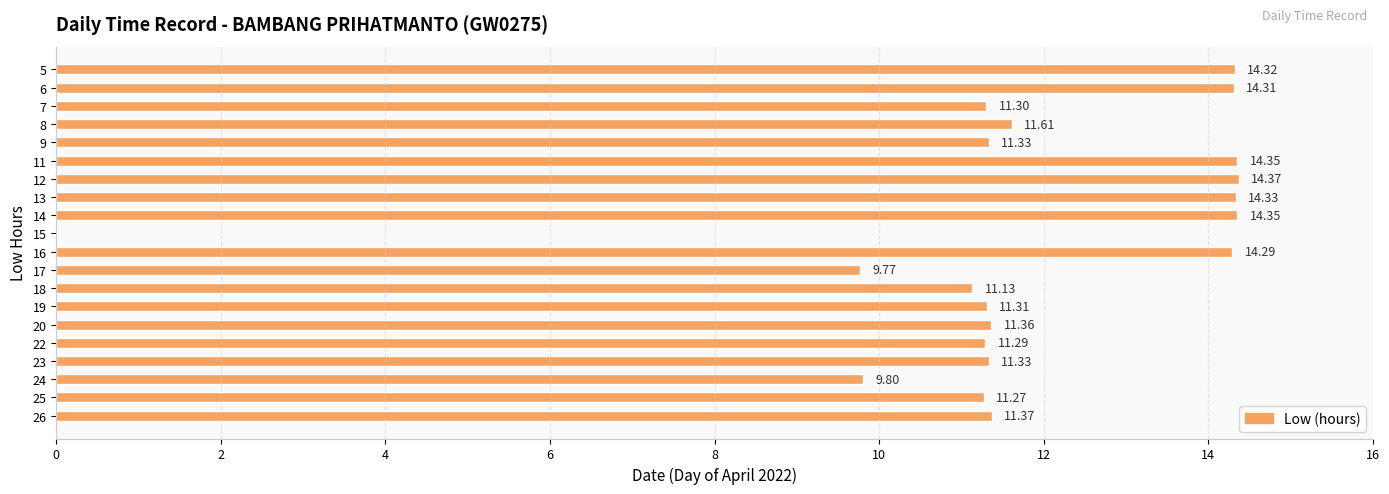

What is the sum of the values at 20 and 26?

22.7